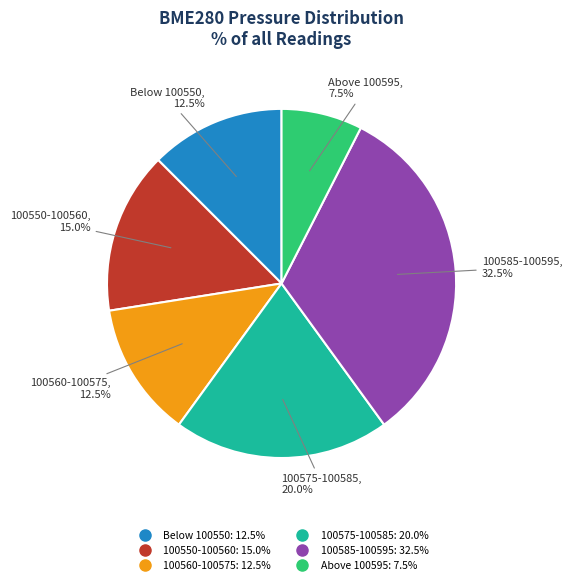

Is there any slice that represents more than half of the pie?

No